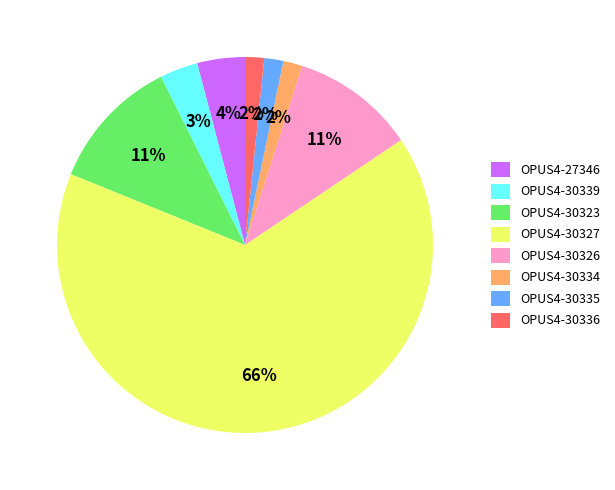

To the nearest percent, what portion does OPUS4-30335 represent?

2%